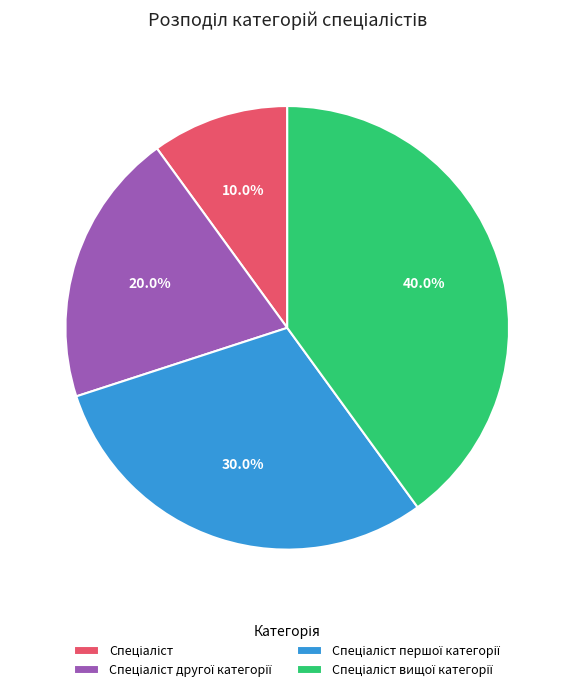

Does any single category account for the majority?

No